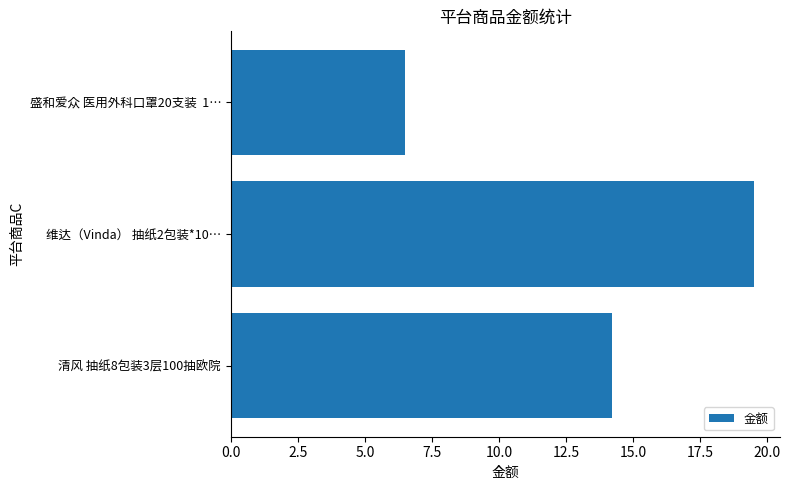

List the labels in order of value, smallest first.

盛和爱众 医用外科口罩20支装  1…, 清风 抽纸8包装3层100抽欧院, 维达（Vinda） 抽纸2包装*10…